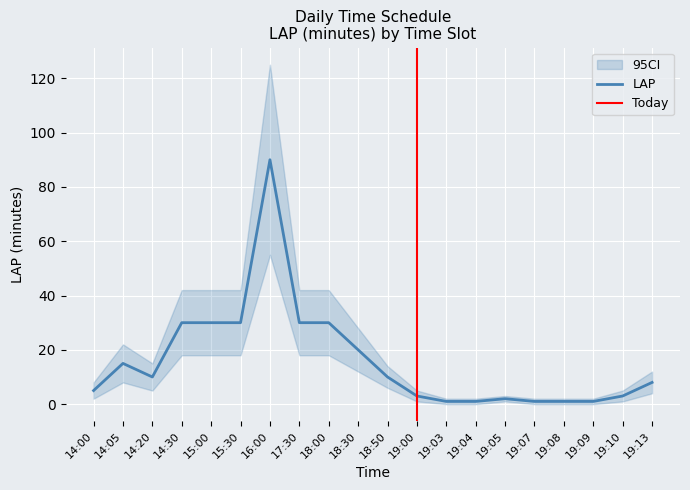

The chart shows a value of 2 at 19:10. True or false?

False